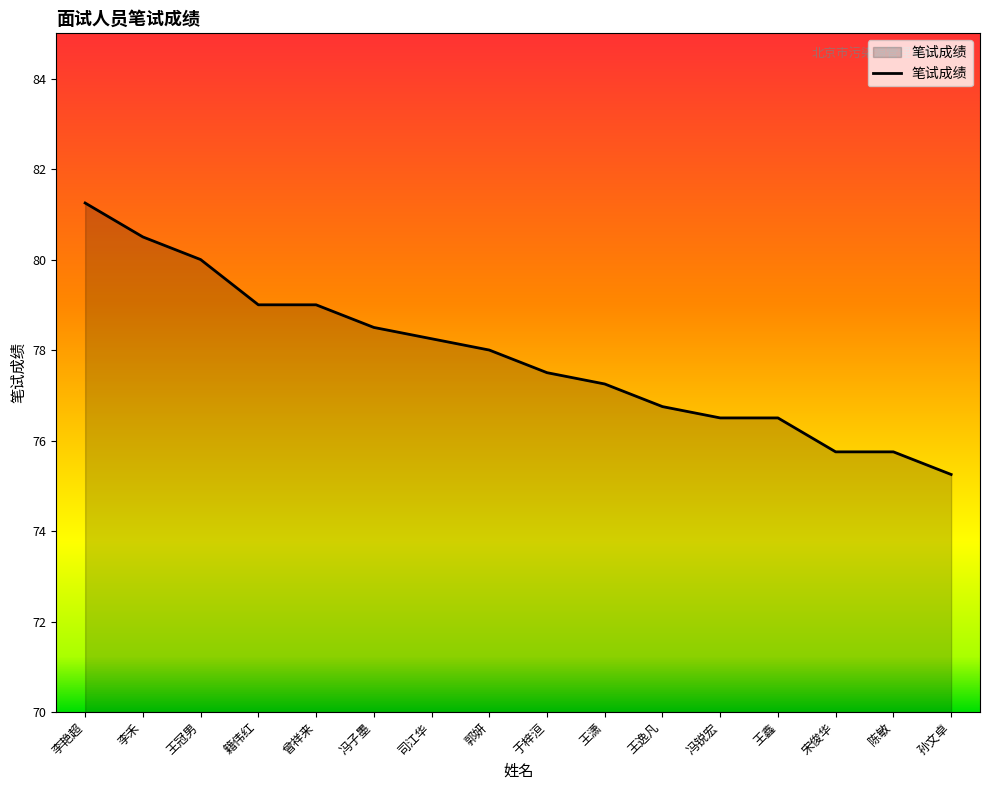

The chart shows a value of 80.0 at 王冠男. True or false?

True